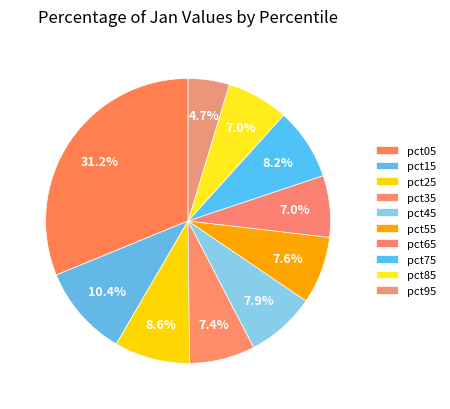

Count the number of slices in the pie.

10